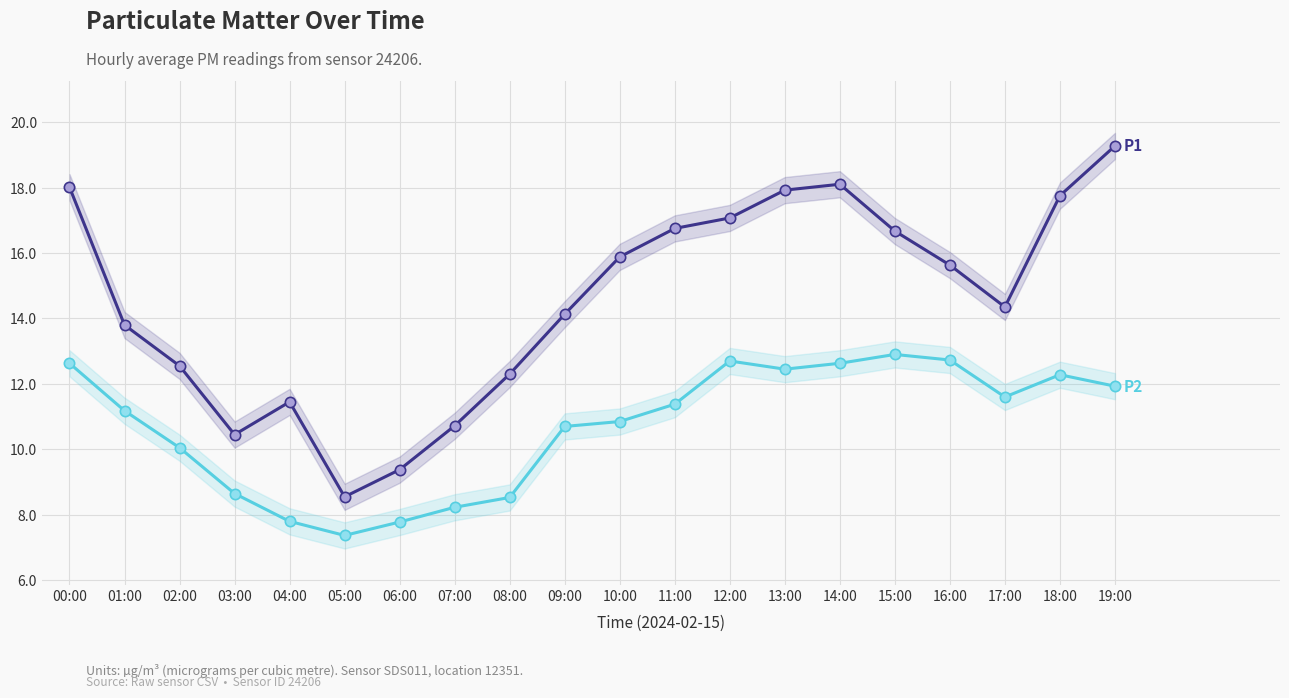

What are all the series names shown in the legend?

P1, P2